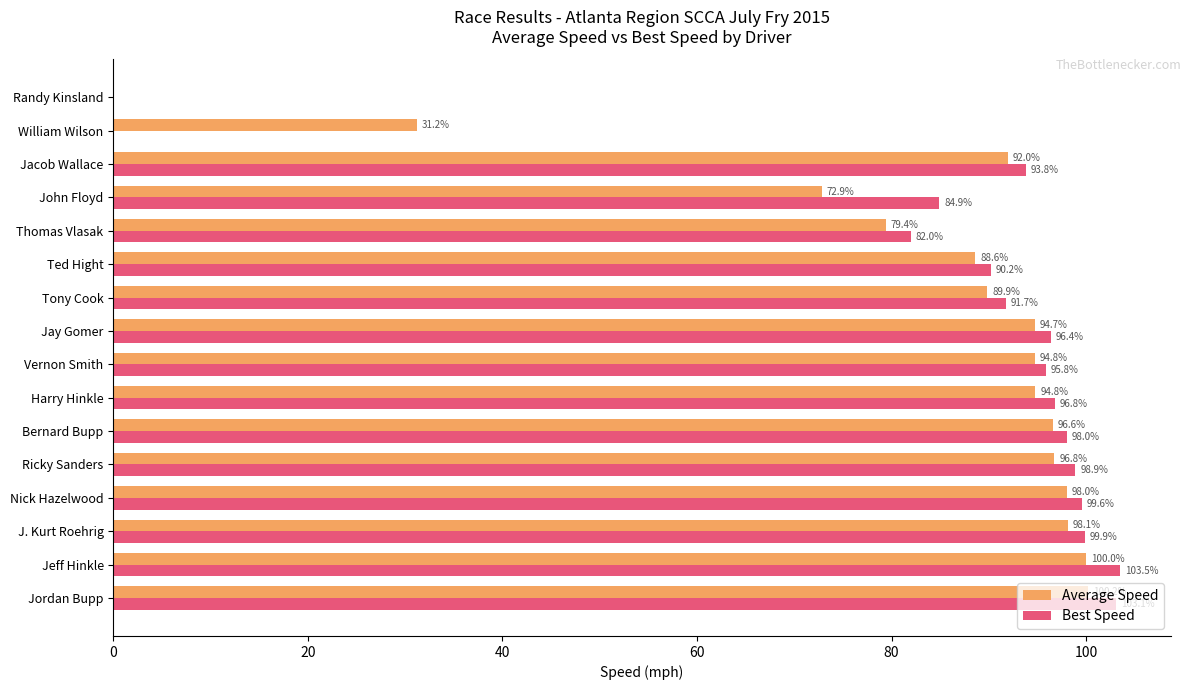

What is the greatest value displayed?

103.5